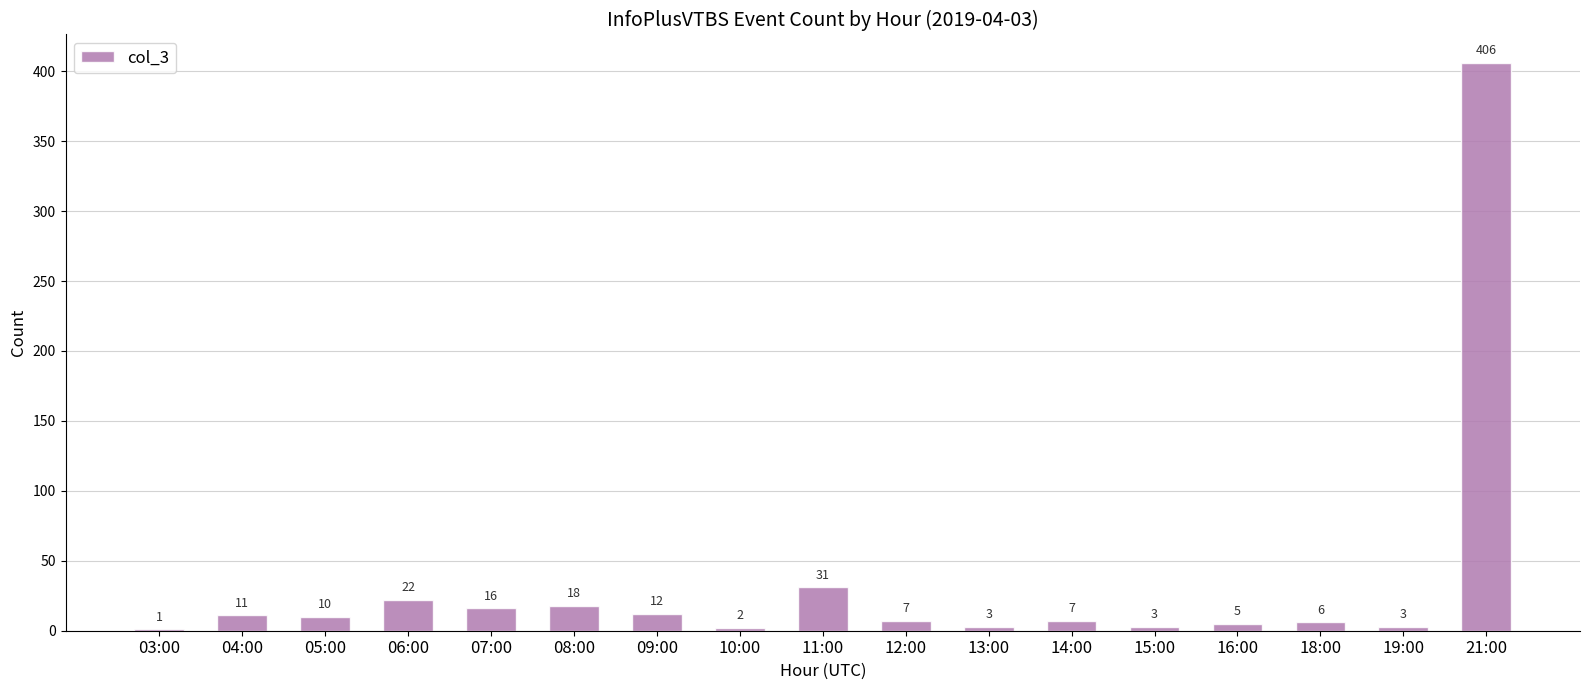

At which category does the chart reach its peak across all series?

21:00